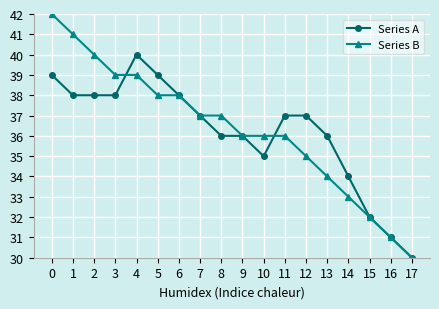

What is the difference between the second highest and second lowest values in the Series A series?

8